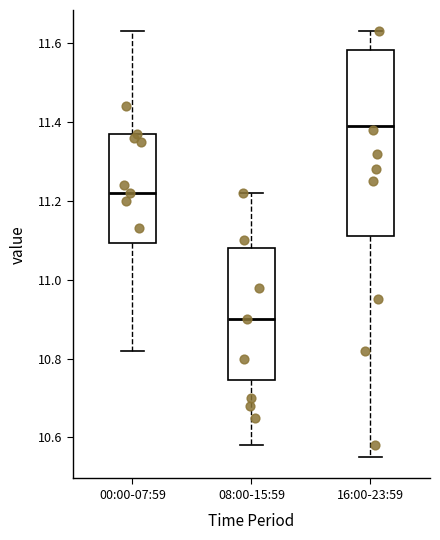

Reading left to right, read every box against the y-axis: the position of its median line, the range the box covers, and the ends of its whiskers. The values are not printed on the chart, so give them approximately, as read against the axis.

00:00-07:59: median 11.22, box 11.10 to 11.38, whiskers 10.82 to 11.64
08:00-15:59: median 10.90, box 10.74 to 11.08, whiskers 10.58 to 11.22
16:00-23:59: median 11.40, box 11.12 to 11.58, whiskers 10.56 to 11.64